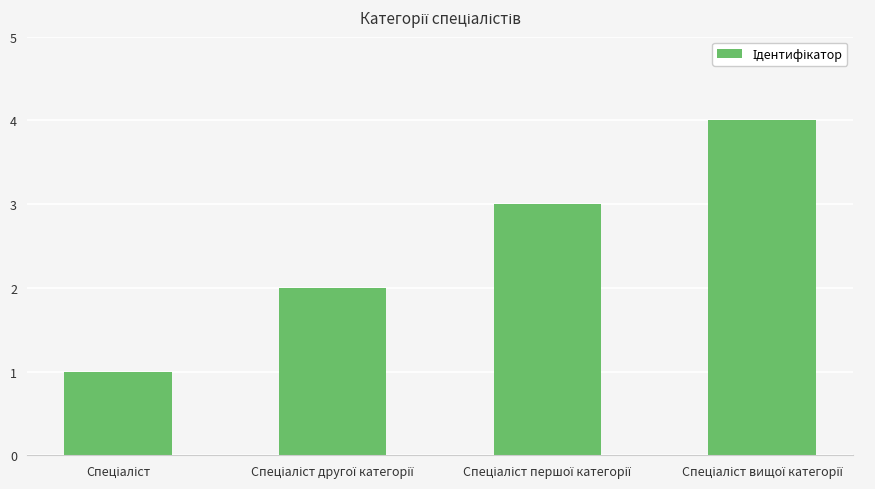

What is the sum of all values?

10